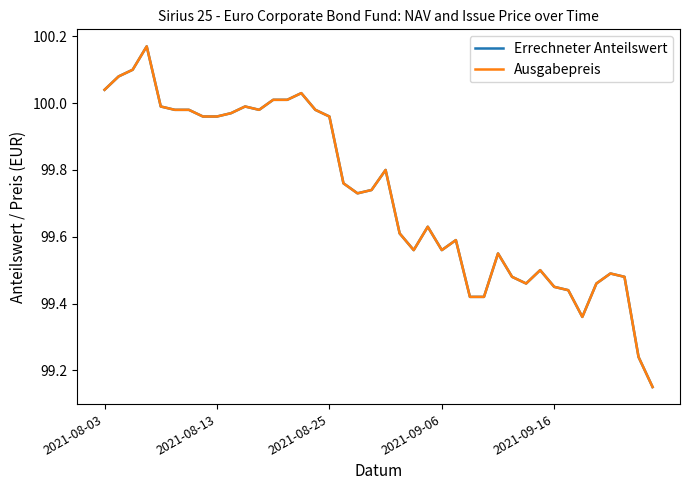

Which series has the widest spread of values?

Errechneter Anteilswert